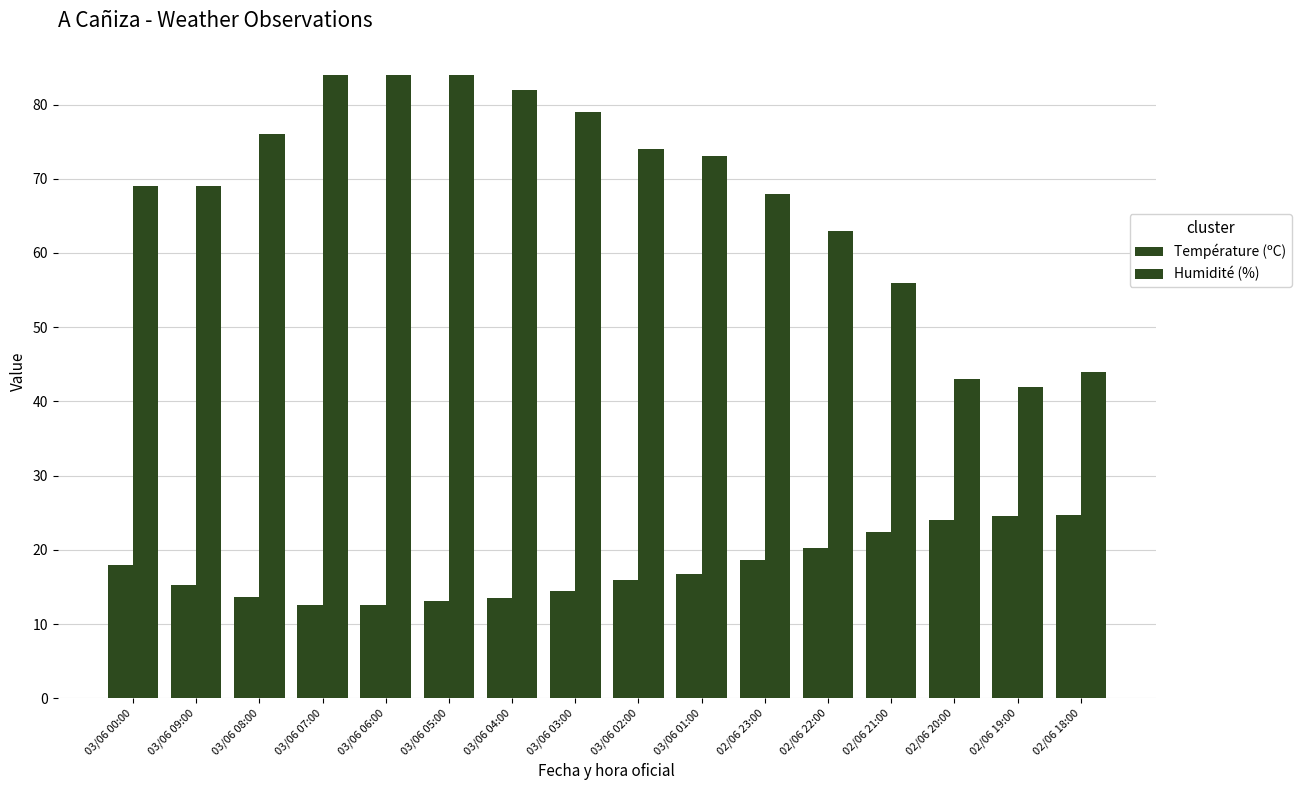

What is the label of the 12th bar from the left?

02/06 22:00